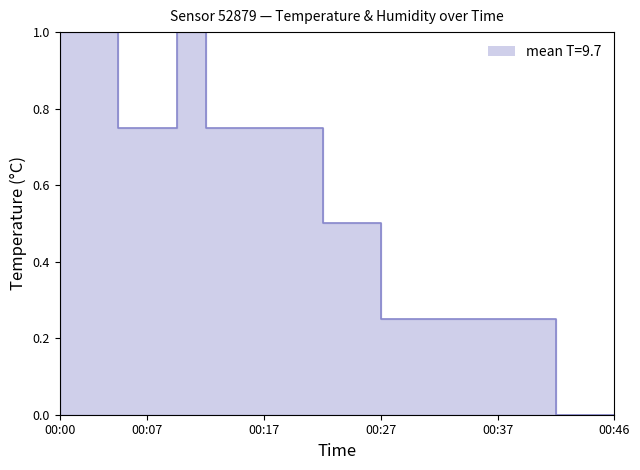

Count the number of values greater than 0.

17